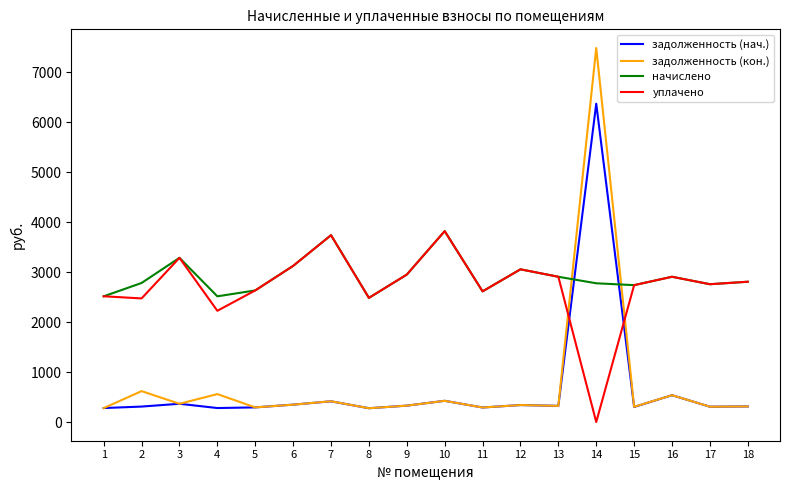

At which category is the sum across all series the highest?

14